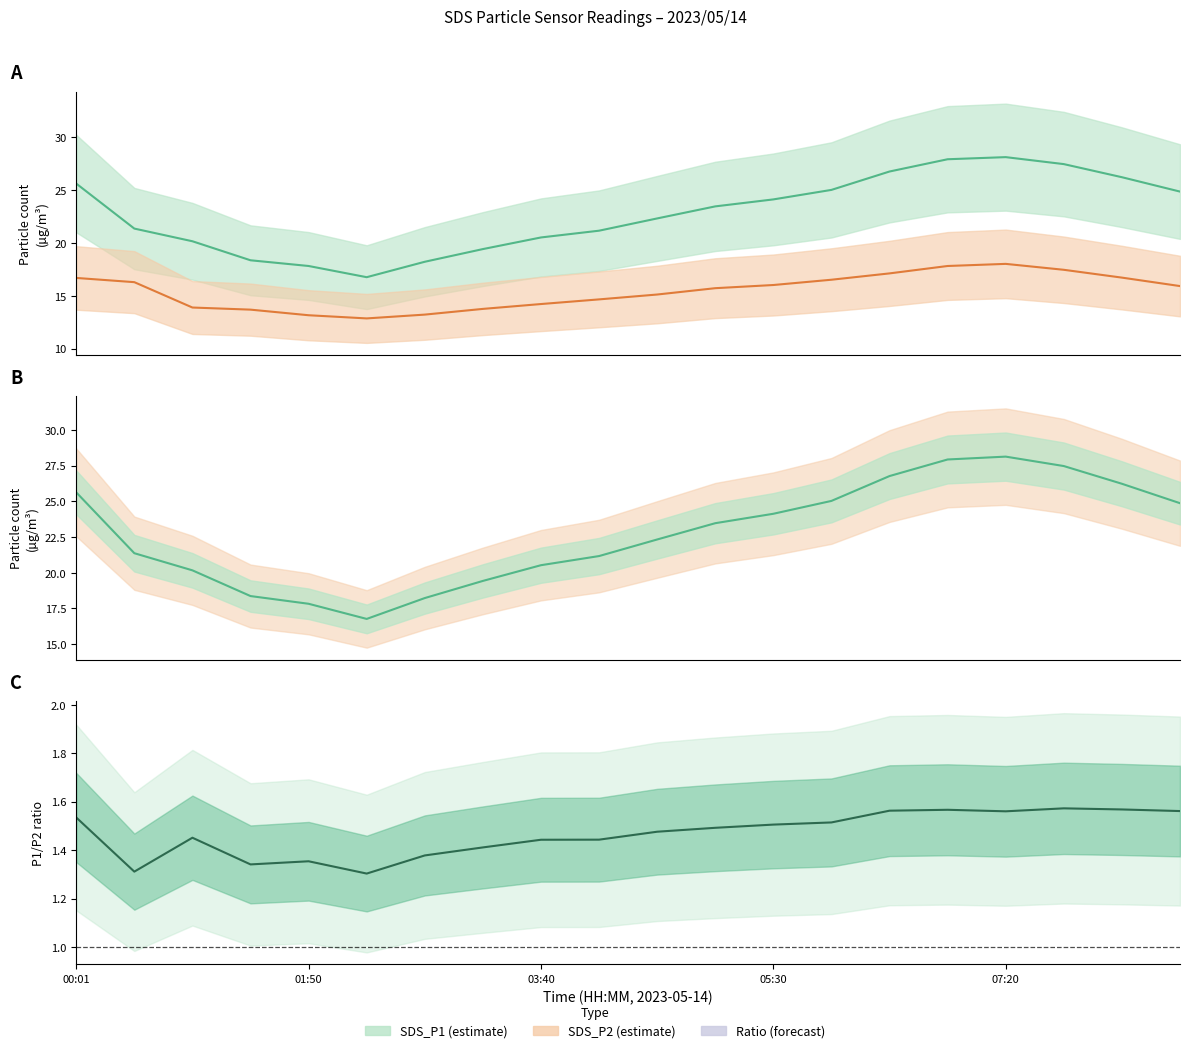

In SDS_P2, how many points are lower than both neighbors (excluding endpoints)?

1